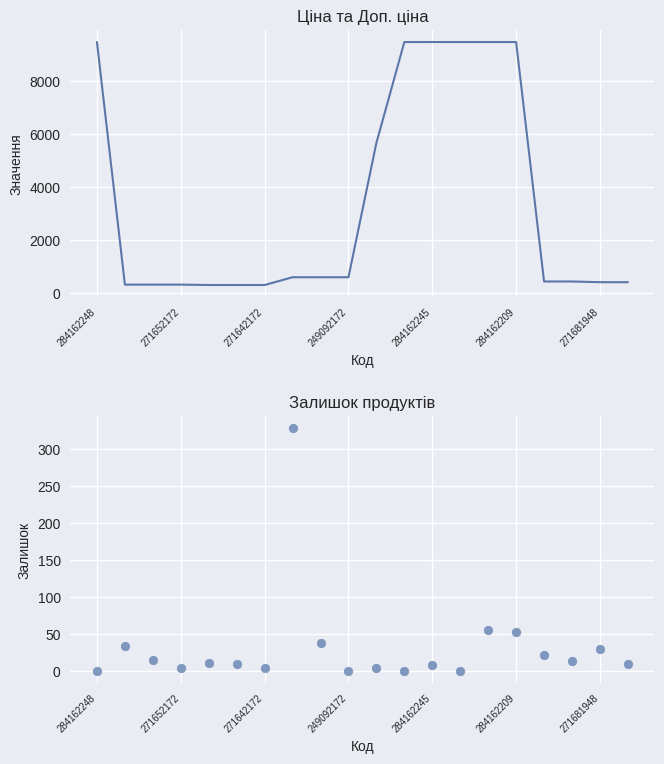

Which series has the largest Y range (max minus min)?

Ціна